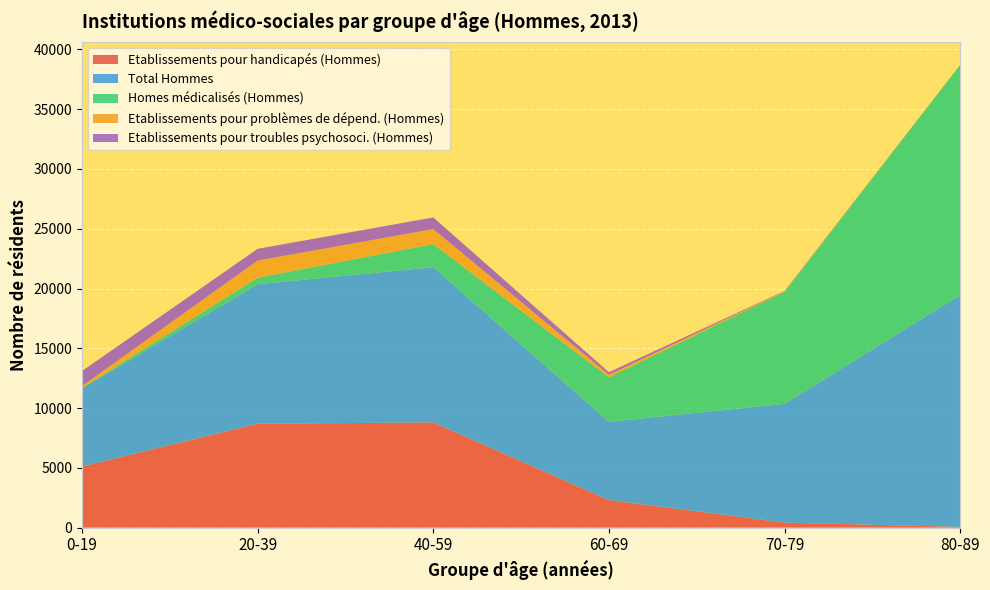

Reading left to right, what are all the values shown in this chart?

Etablissements pour handicapés (Hommes): 5105	8696	8794	2305	420	58
Total Hommes: 6550	11664	12988	6546	9931	19391
Homes médicalisés (Hommes): 42	542	1935	3724	9372	19252
Etablissements pour problèmes de dépend. (Hommes): 141	1437	1255	209	40	14
Etablissements pour troubles psychosoci. (Hommes): 1260	982	975	216	34	6